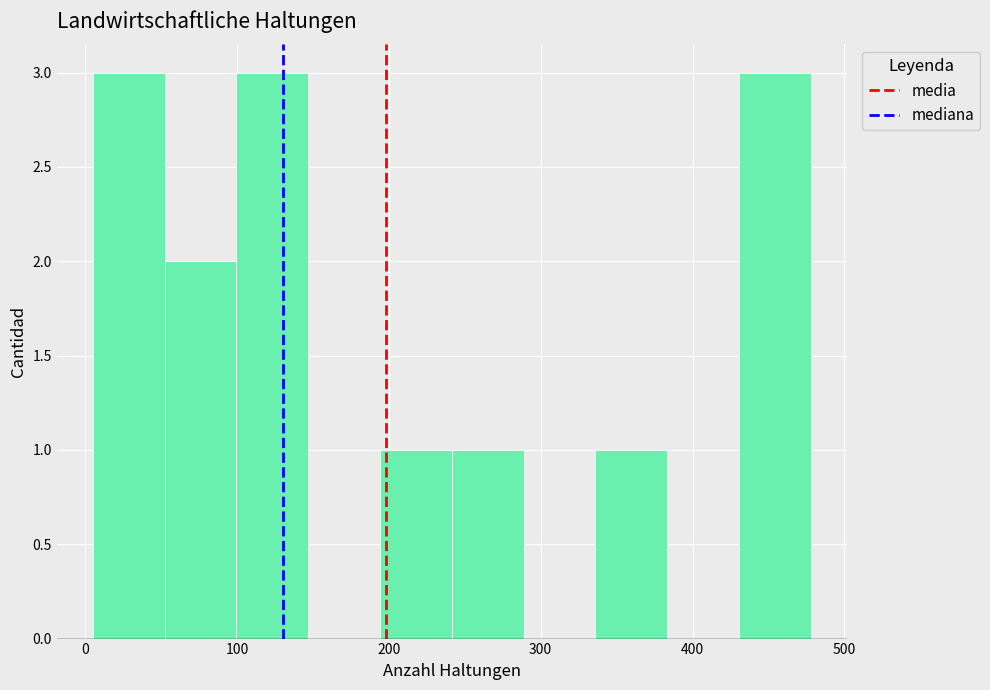

Reading left to right, transcribe this chart: for each bar, give the range it covers on the x-axis and its height. Neither the bar edges nor the heights are printed on the chart, so give them approximately, as read against the axes.

10 to 50: 3
50 to 100: 2
100 to 150: 3
150 to 190: 0
190 to 240: 1
240 to 290: 1
290 to 340: 0
340 to 380: 1
380 to 430: 0
430 to 480: 3